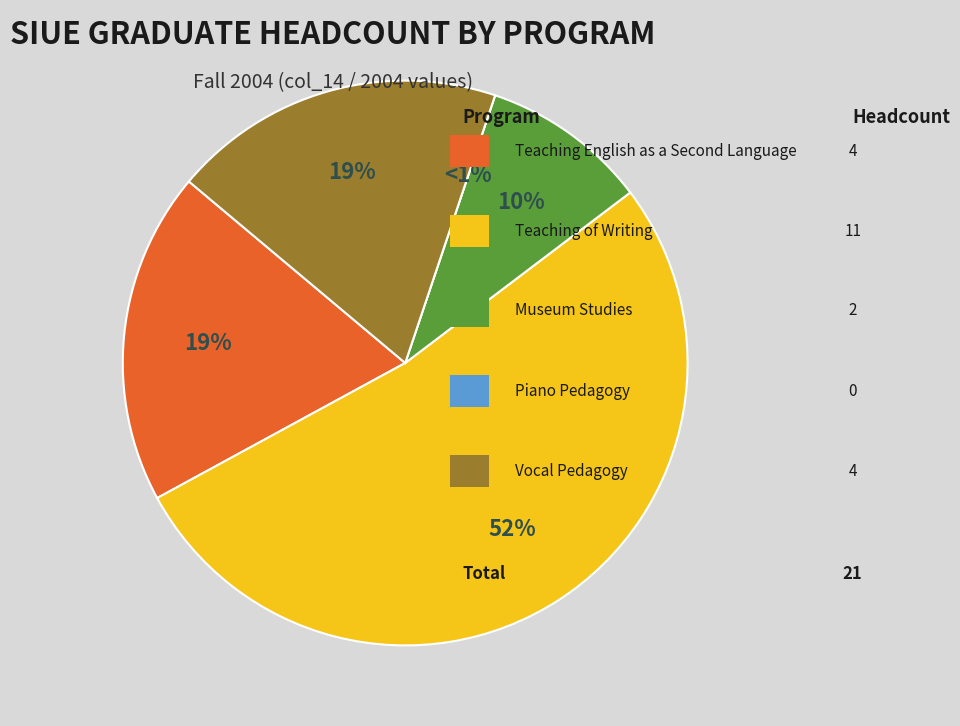

How many slices are in this pie chart?

5